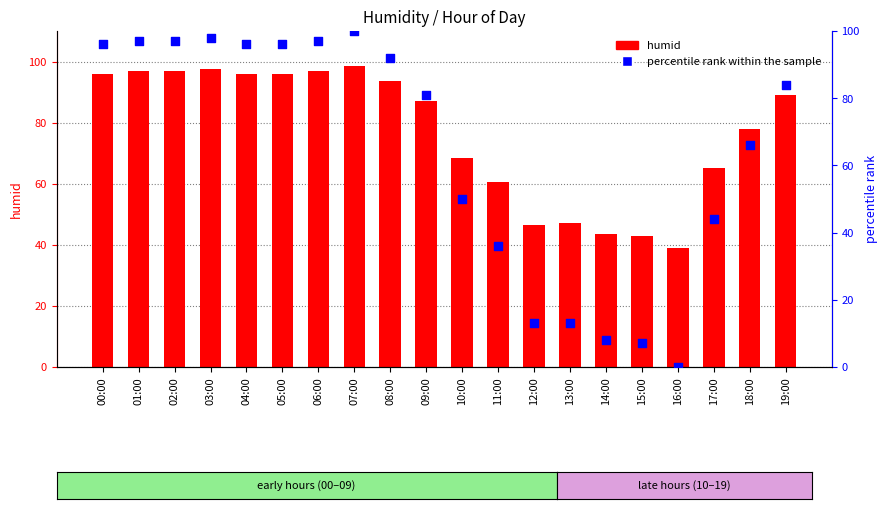

At which category is the sum across all series the highest?

07:00